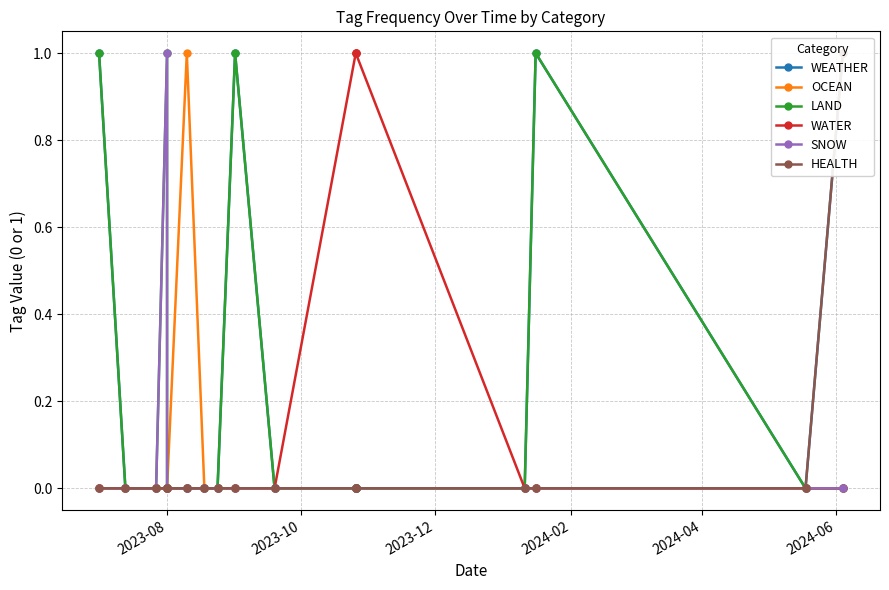

Which series has the largest range (max minus min)?

WEATHER